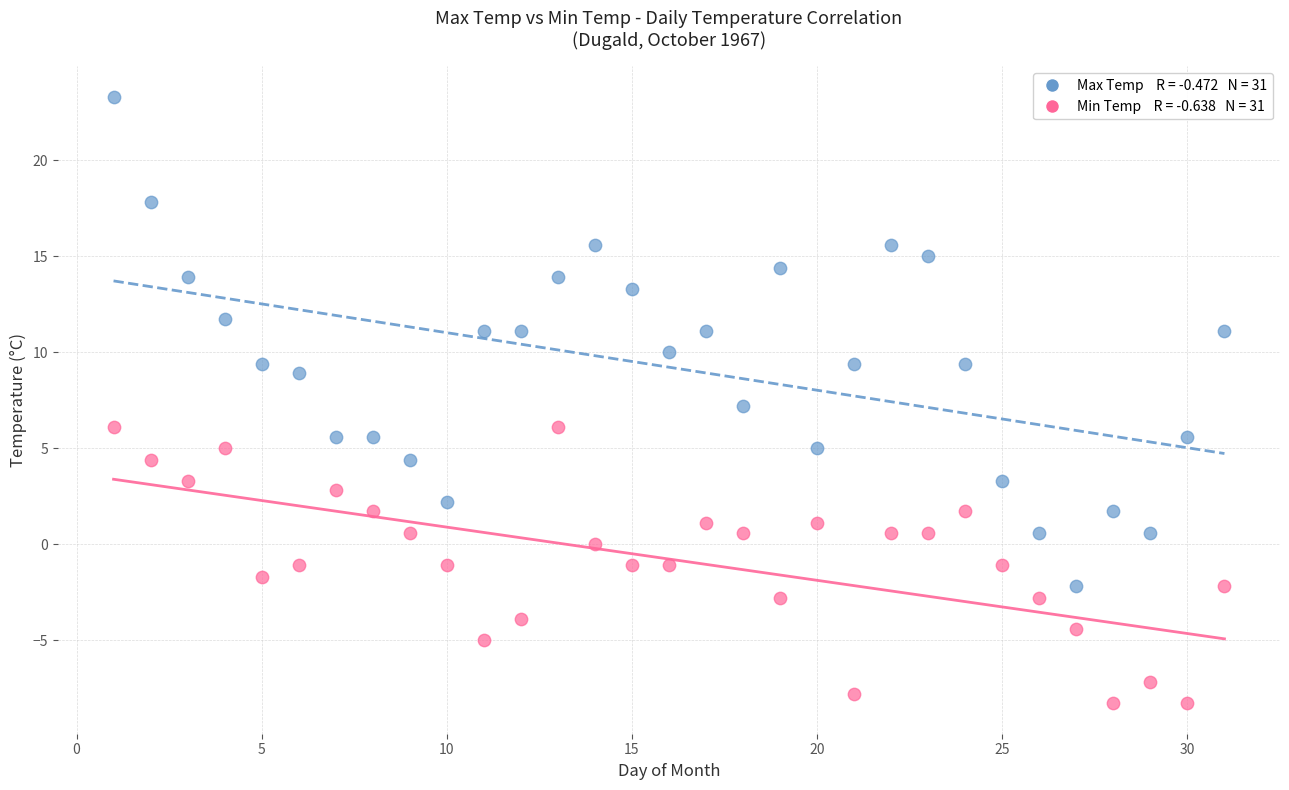

Across all data points, what is the range of X values (max minus min)?

30.0